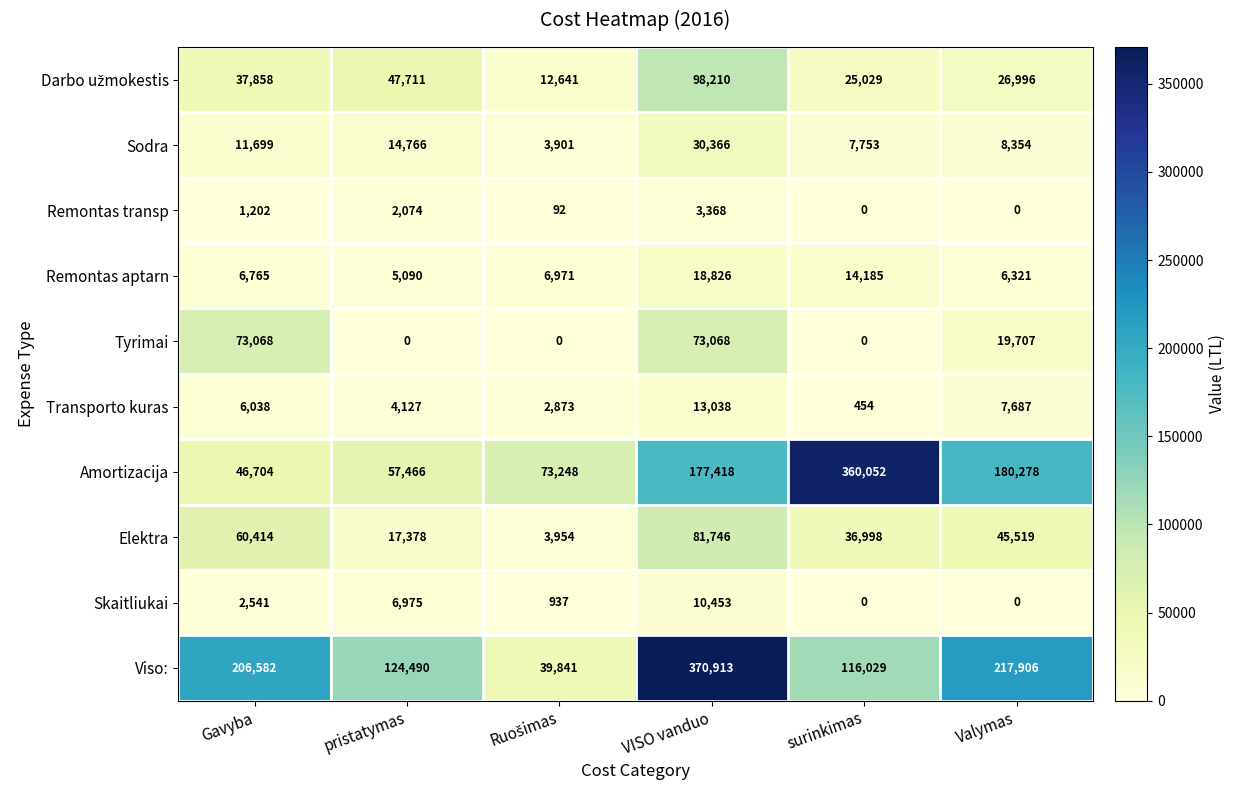

What is the lowest value of the Amortizacija series?

46704